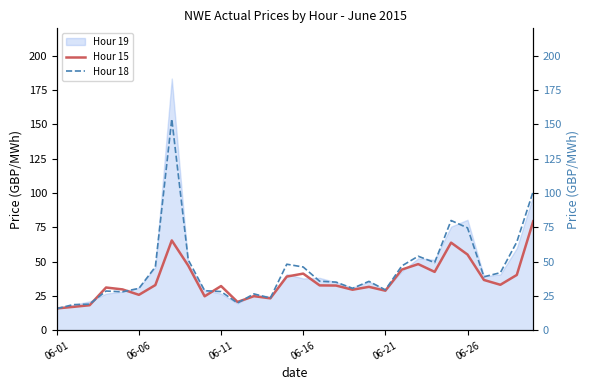

At how many categories does at least one series exceed 79?

3